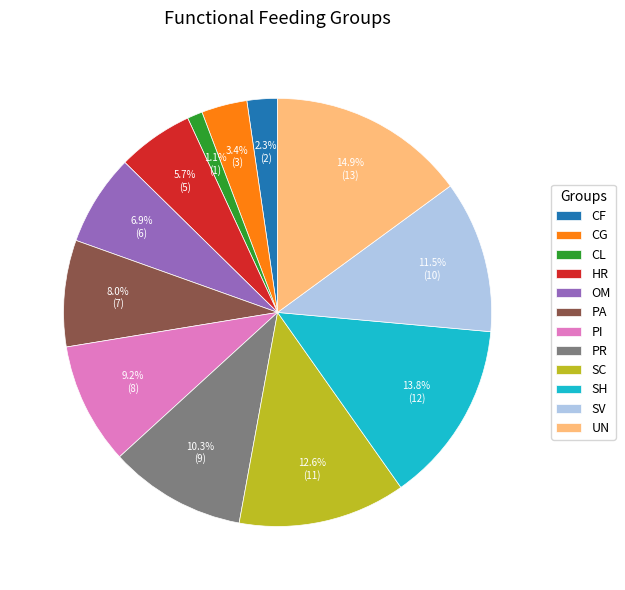

To the nearest percent, what portion does SH represent?

14%